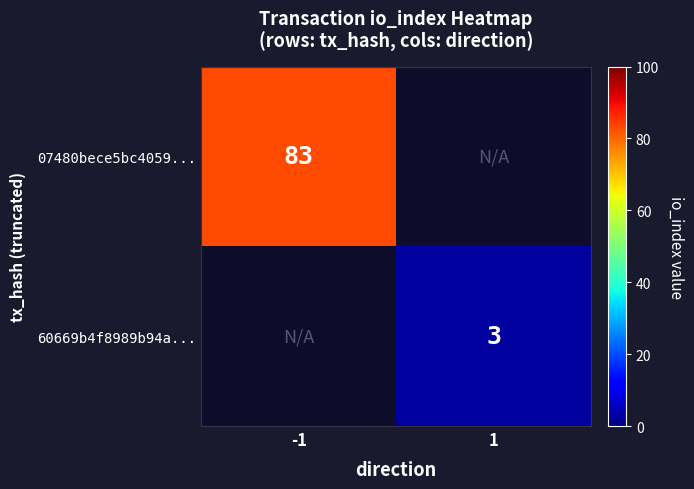

The value of 07480bece5bc4059... at -1 is 57. True or false?

False